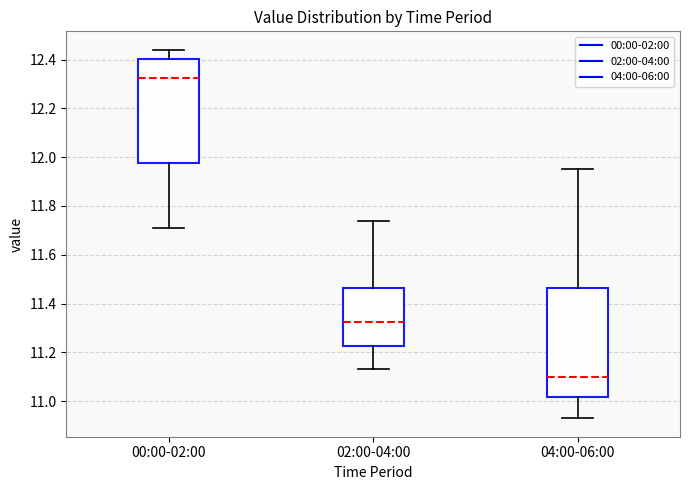

Where is the lower edge of the box for 00:00-02:00 on the y-axis? The values are not printed on the chart, so give them approximately, as read against the axis.

11.98